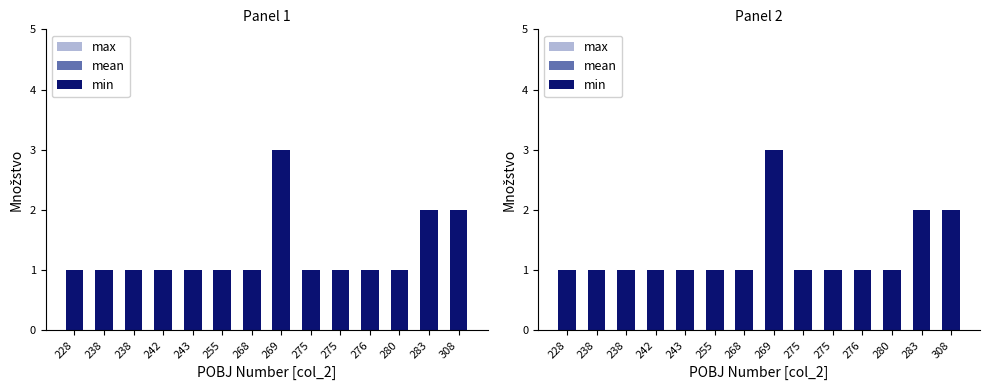

Reading left to right, extract all data points from this chart.

max: 228=1	238=1	238=1	242=1	243=1	255=1	268=1	269=3	275=1	275=1	276=1	280=1	283=2	308=2
mean: 228=1	238=1	238=1	242=1	243=1	255=1	268=1	269=3	275=1	275=1	276=1	280=1	283=2	308=2
min: 228=1	238=1	238=1	242=1	243=1	255=1	268=1	269=3	275=1	275=1	276=1	280=1	283=2	308=2